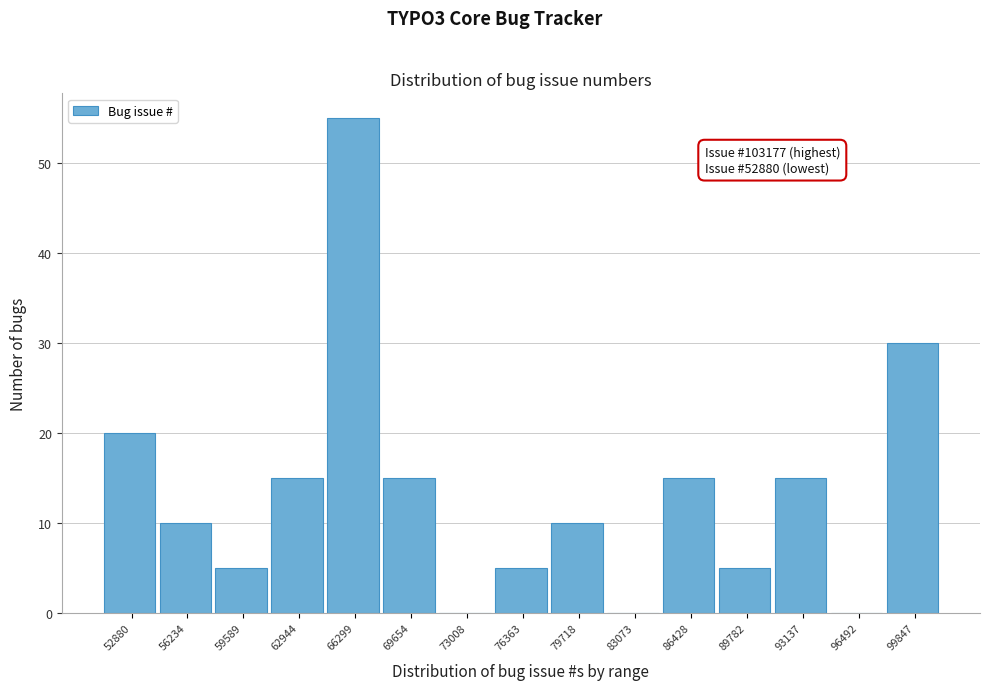

Reading right to left, transcribe all the data shown in this chart.

99847=30	96492=0	93137=15	89782=5	86428=15	83073=0	79718=10	76363=5	73008=0	69654=15	66299=55	62944=15	59589=5	56234=10	52880=20